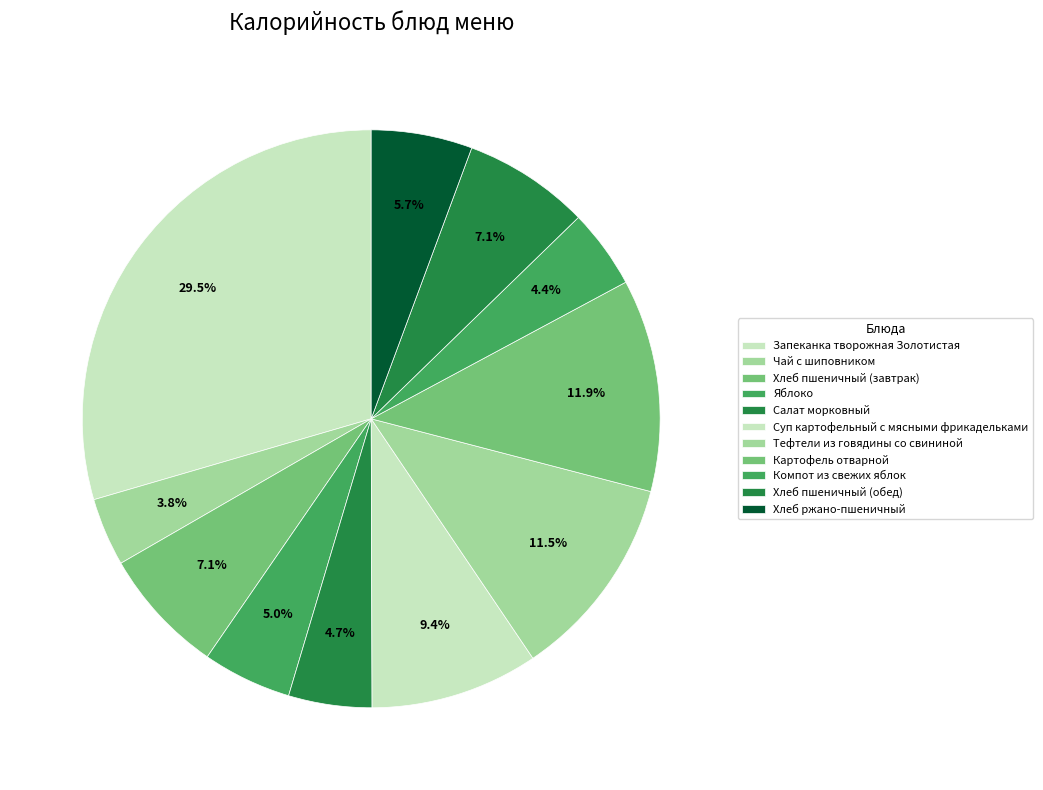

Count the number of slices in the pie.

11